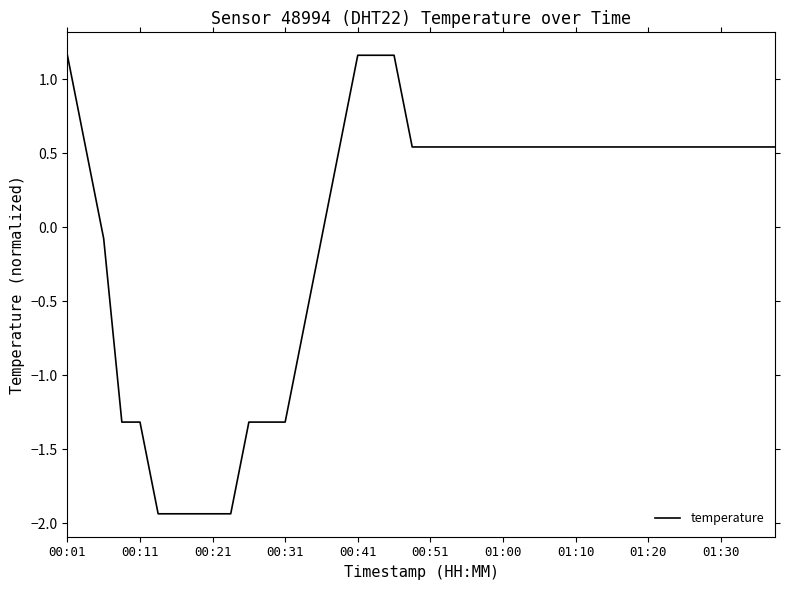

Is this an area chart (filled region under the line)?

No